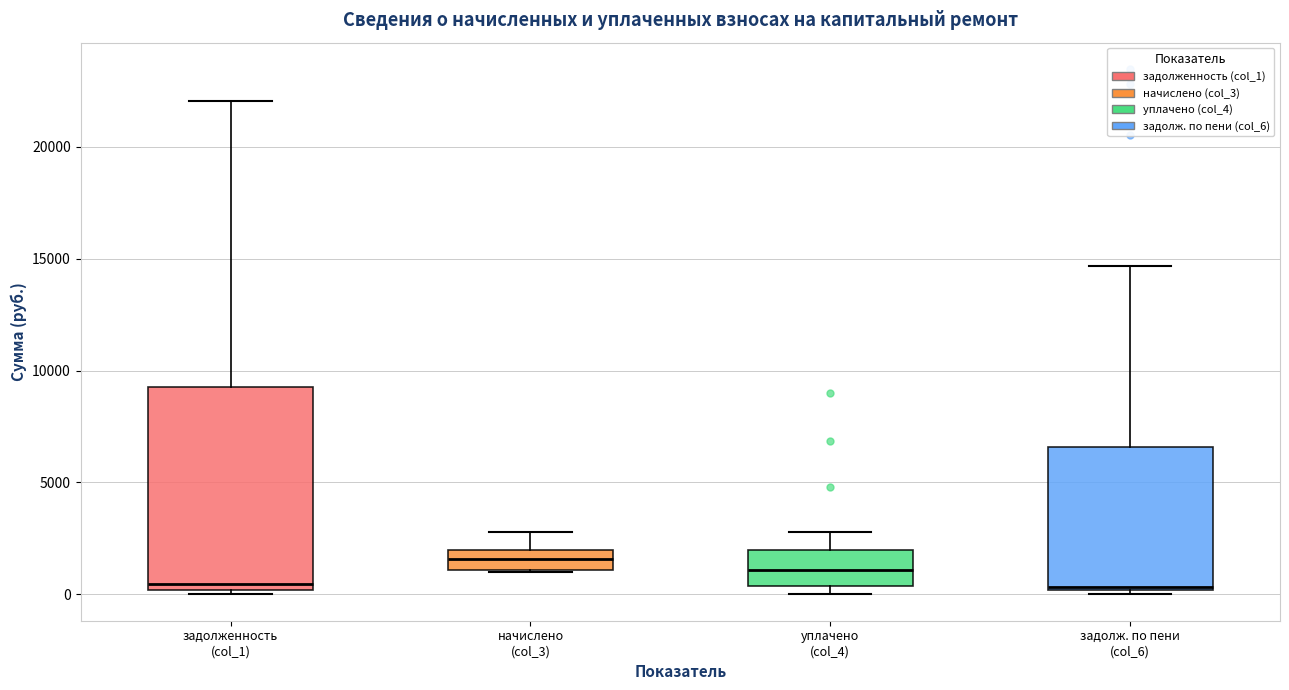

Reading left to right, transcribe this box plot: for each box, give where its median line is, the range the box spans, and where its two whiskers end, as read against the y-axis. The values are not printed on the chart, so give them approximately, as read against the axis.

задолженность (col_1): median 500, box 0 to 9500, whiskers 0 (just below the box's lower edge) to 22000
начислено (col_3): median 1500, box 1000 to 2000, whiskers 1000 to 3000
уплачено (col_4): median 1000, box 500 to 2000, whiskers 0 to 3000
задолж. по пени (col_6): median 500, box 0 to 6500, whiskers 0 (just below the box's lower edge) to 14500